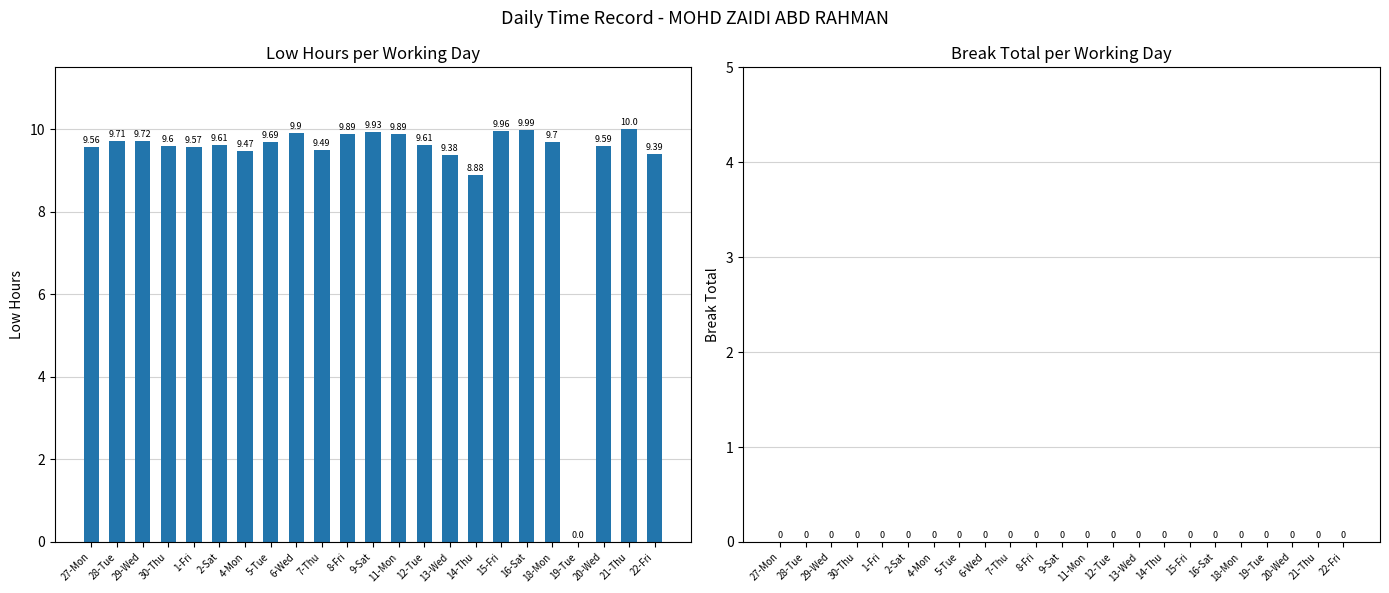

What is the change in value from 29-Wed to 13-Wed?

-0.3